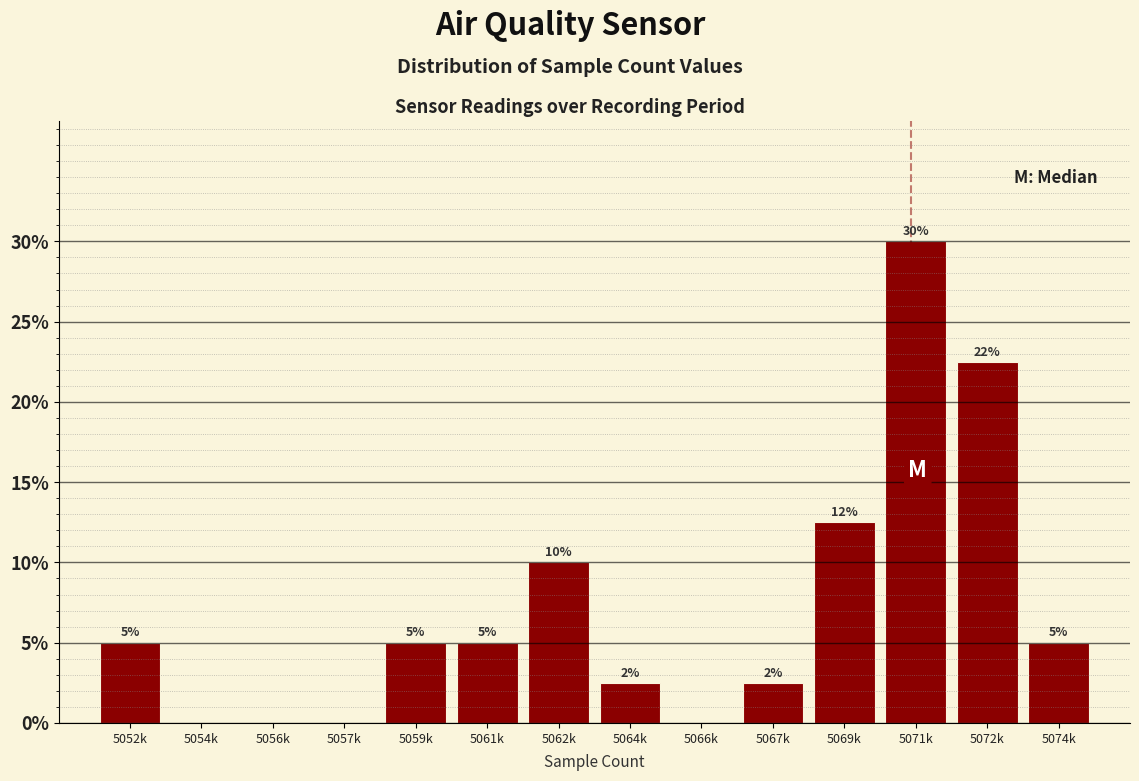

Between 5062k and 5052k, which is larger?

5062k